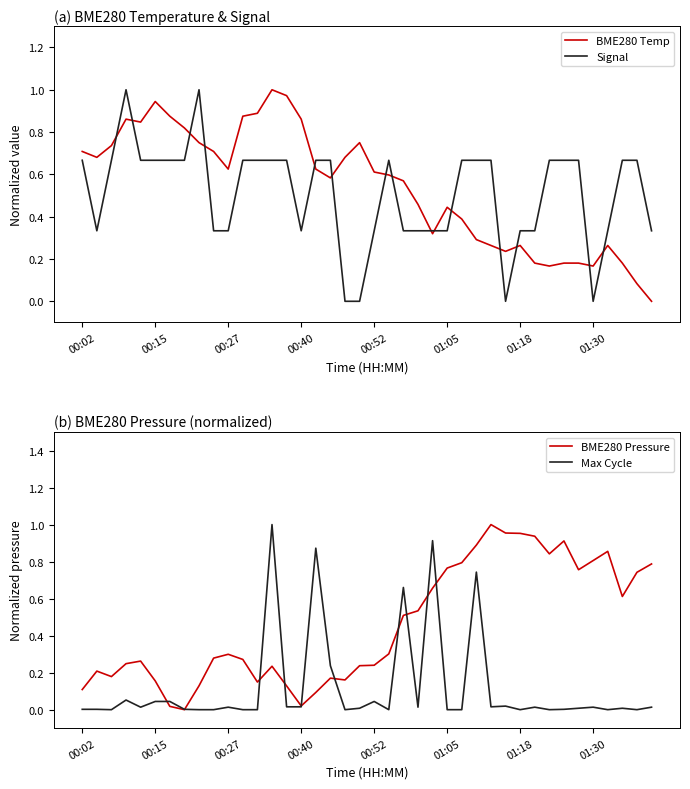

What is the average value of the Max Cycle series?

0.1